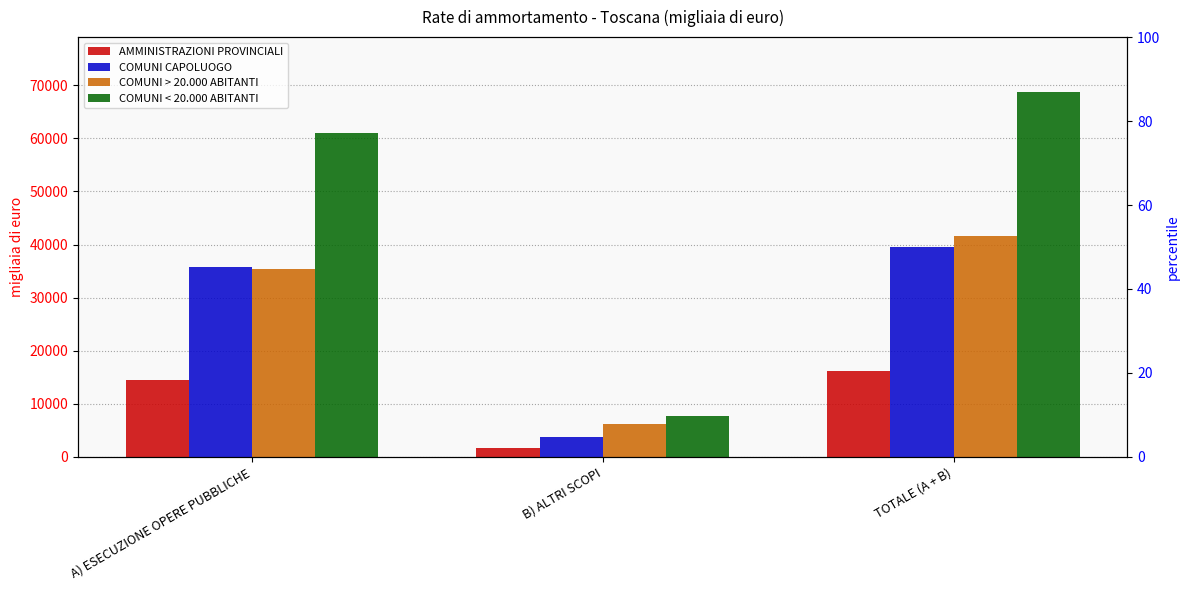

How many bars are there in total?

12